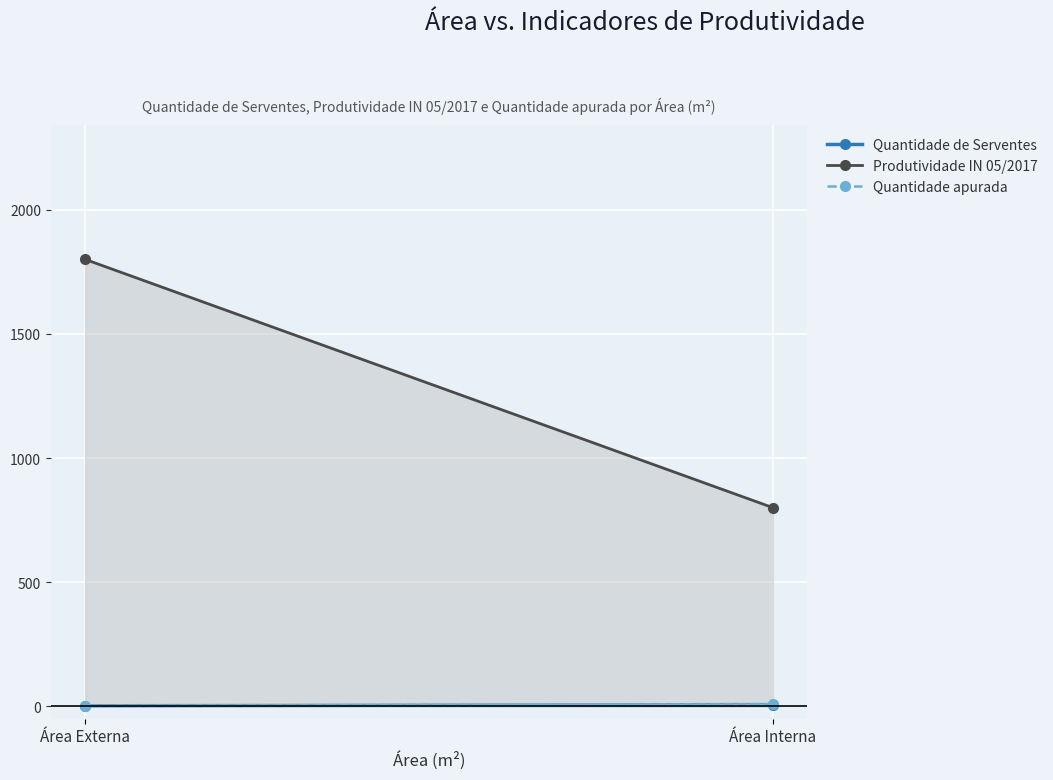

What is the average value of the Quantidade apurada series?

5.2